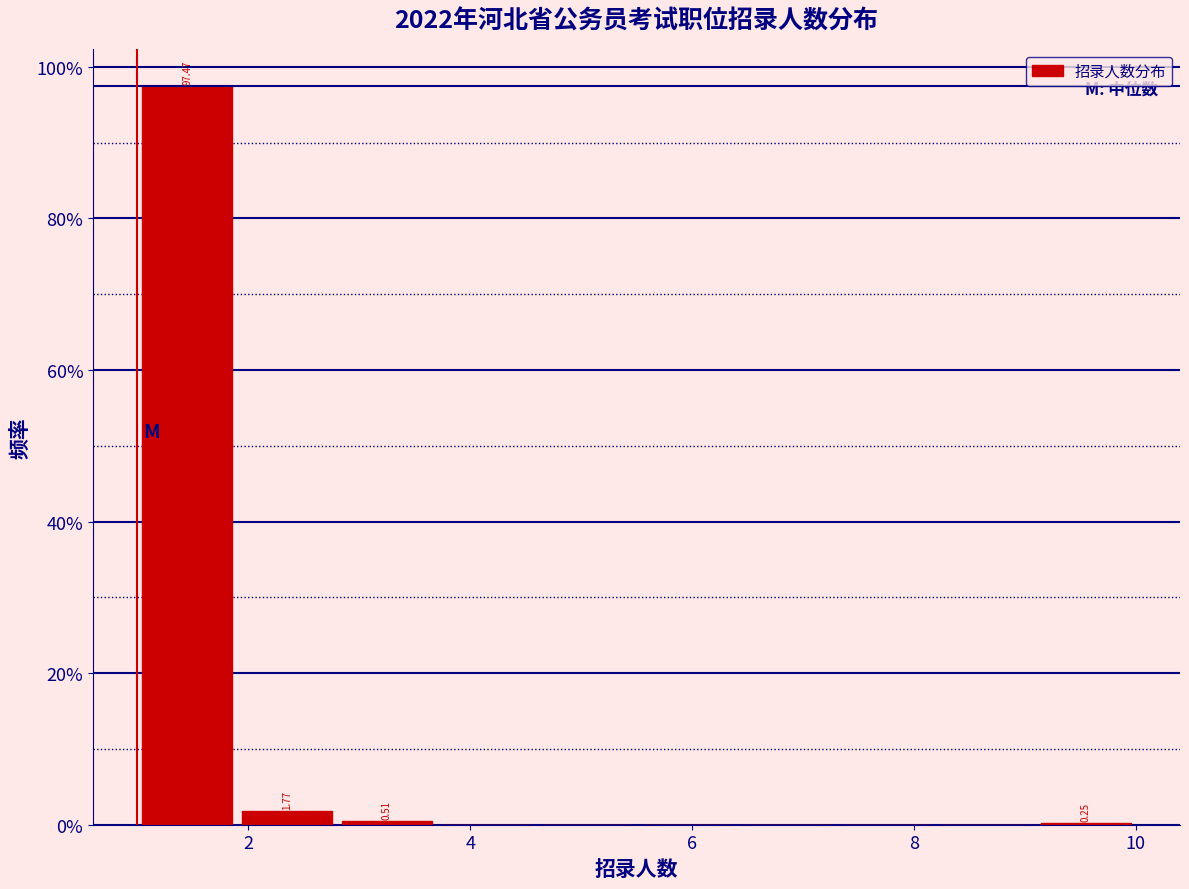

Over which range of the x-axis is the bar tallest?

1.0 to 1.9